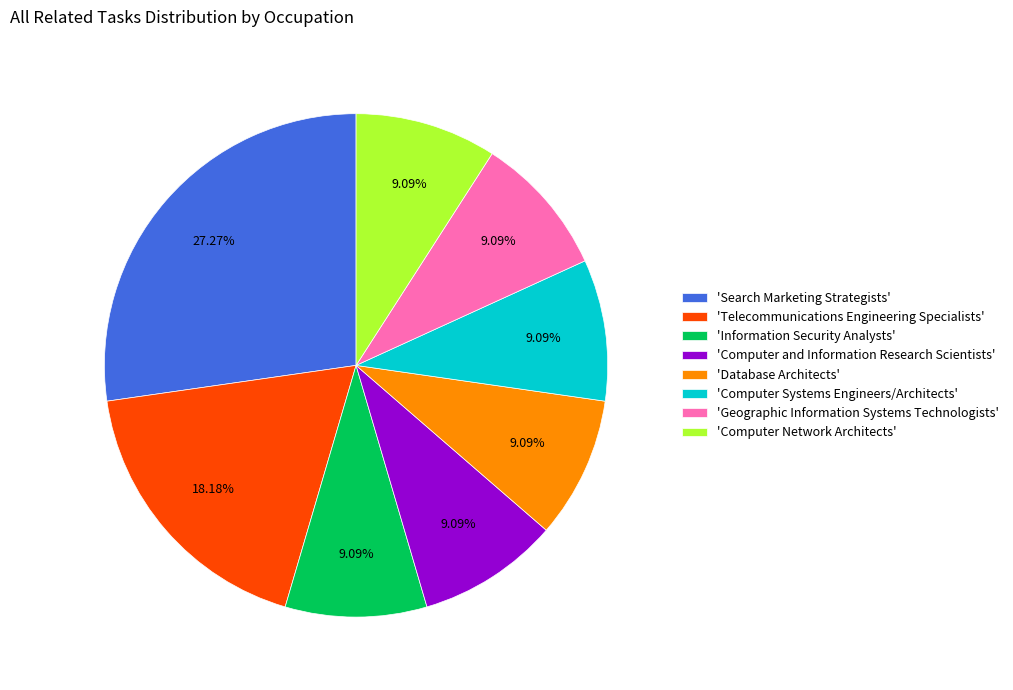

Which slice is the largest?

'Search Marketing Strategists'